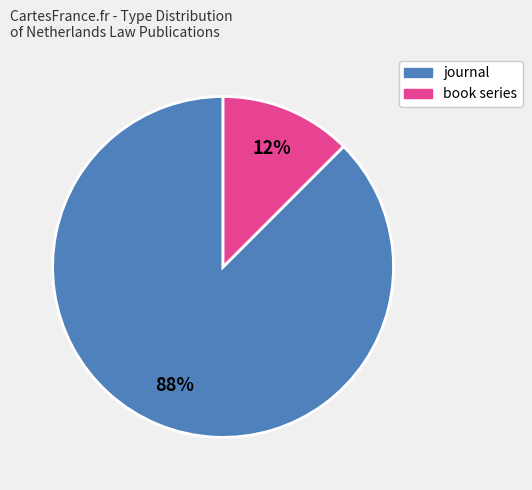

Between journal and book series, which is larger?

journal